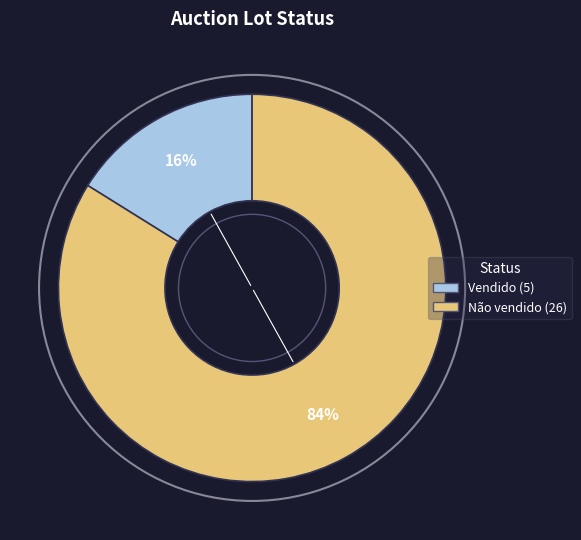

What is the largest slice in the pie chart?

Não vendido